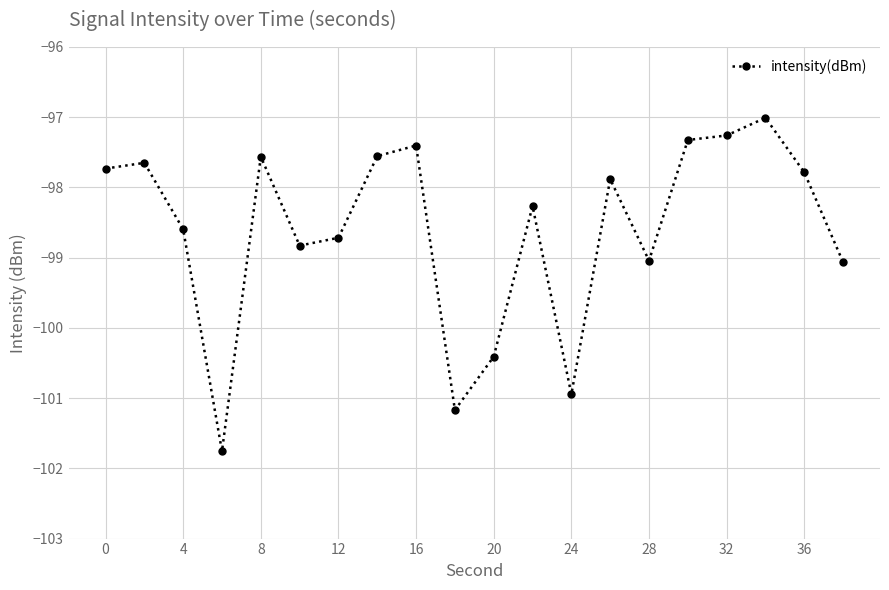

What is the maximum value shown in the chart?

-97.0